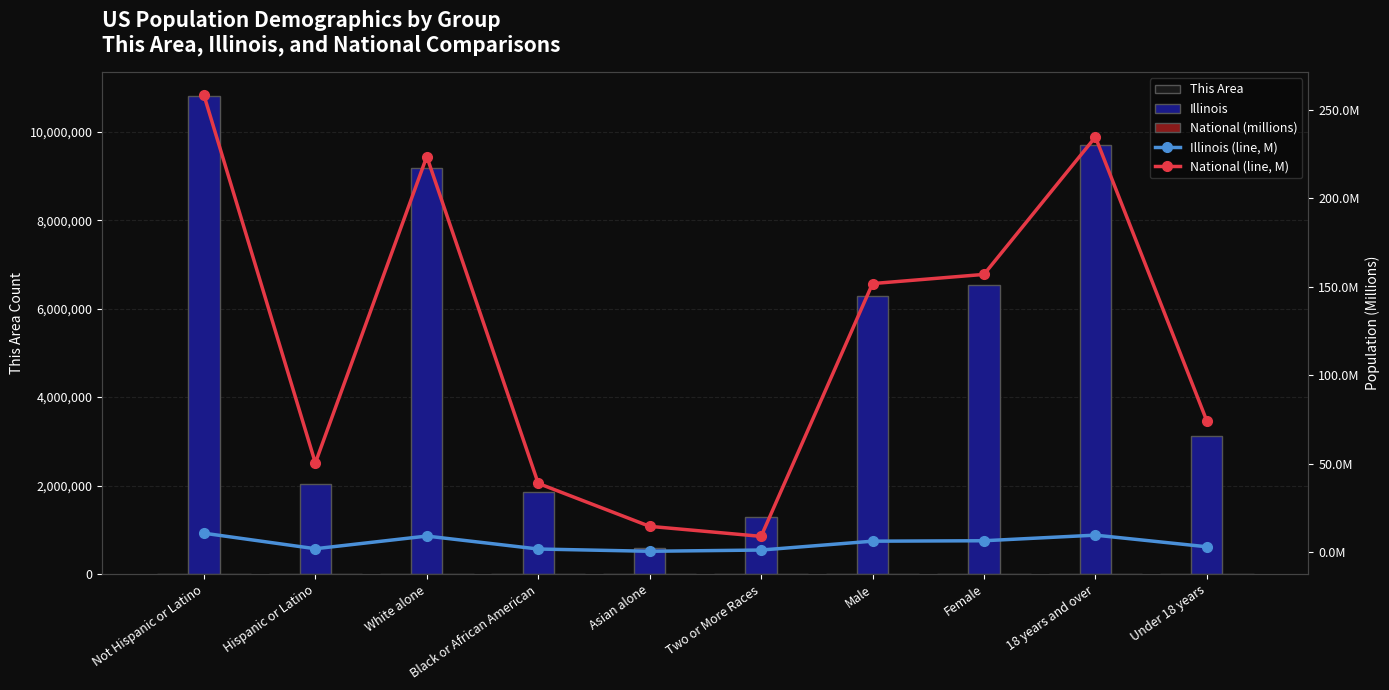

What is the average value of the National (millions) series?

121.2